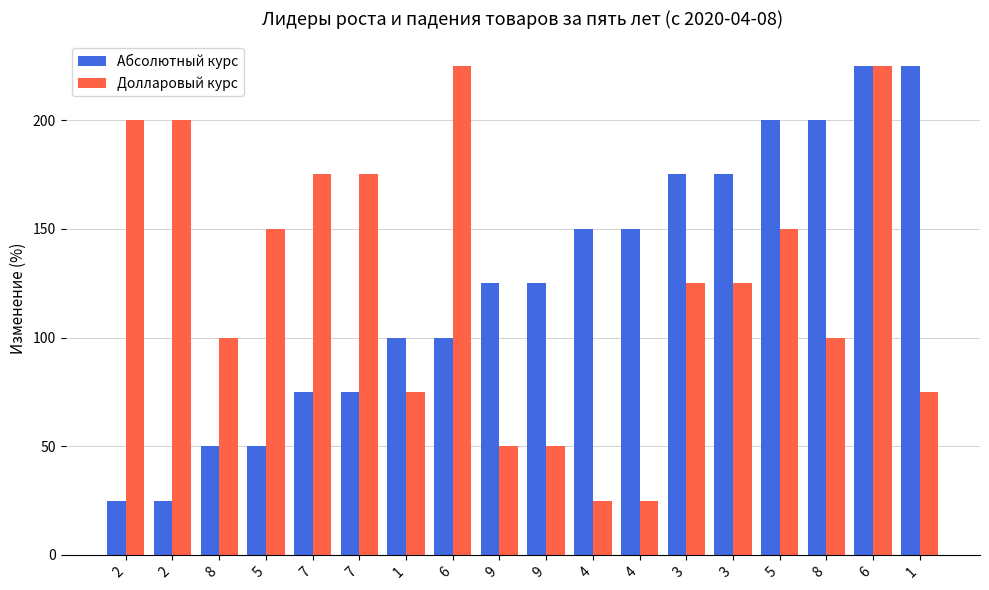

What is the label of the 16th bar from the right?

8